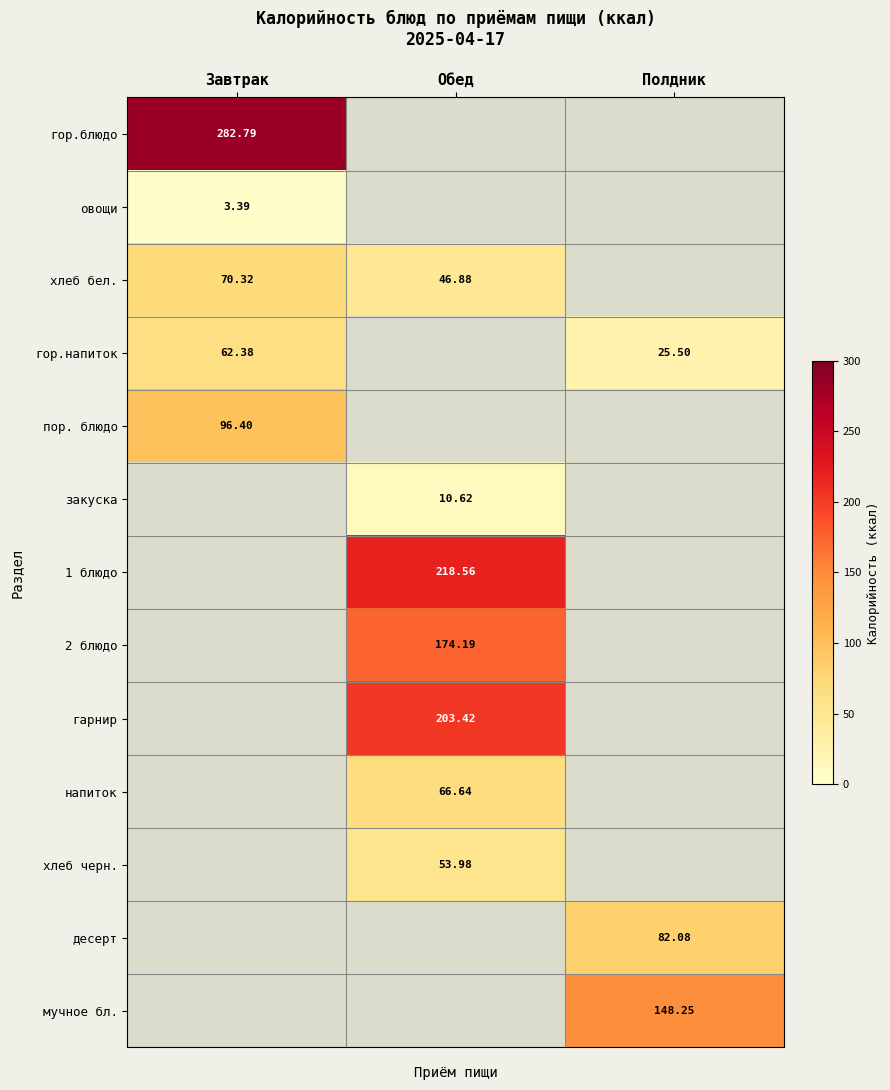

Is it true that гор.напиток equals 62.4 at Завтрак?

True